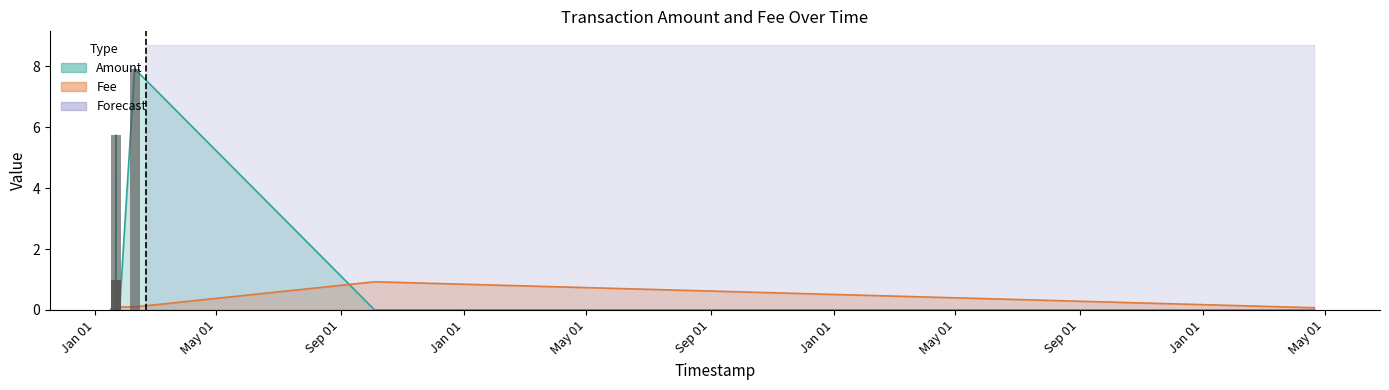

Does the chart contain stacked bars?

No